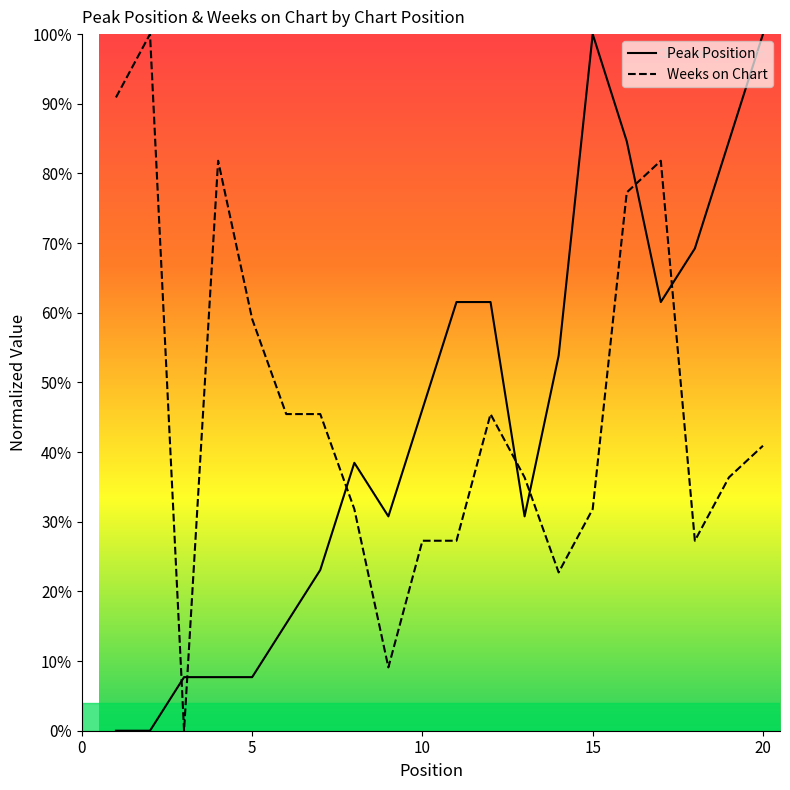

What is the sum of all Peak Position values?

884.6